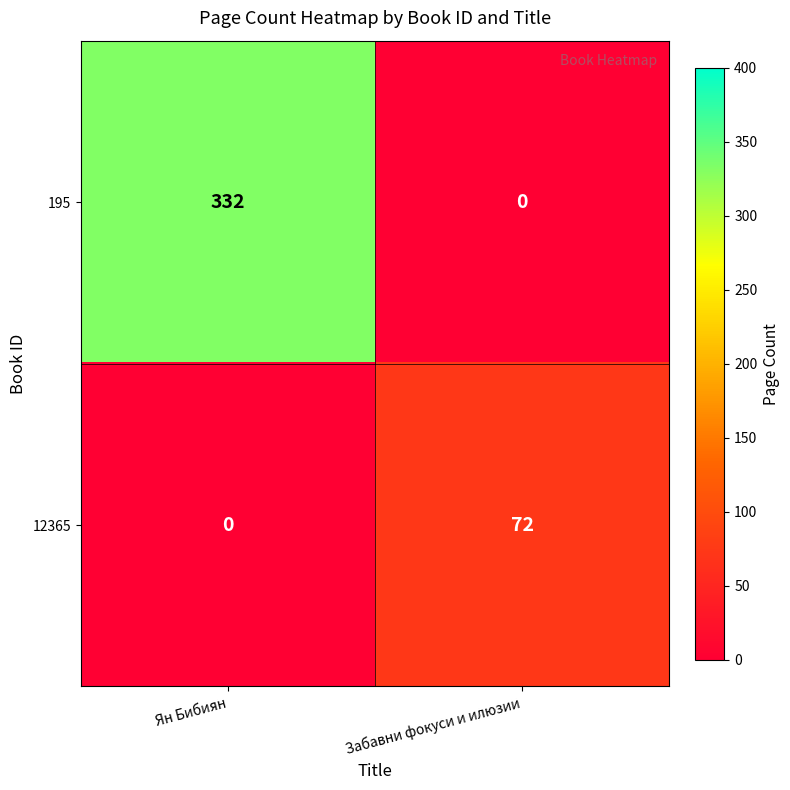

What is the sum of all 12365 values?

72